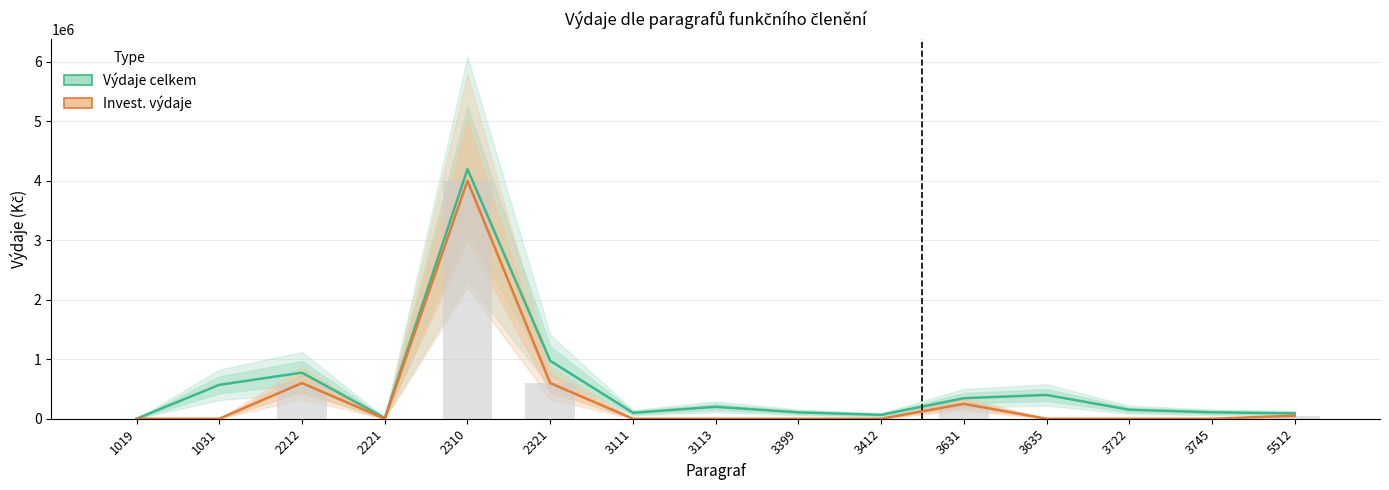

What is the difference between the Výdaje celkem values at 3722 and 2310?

4046000